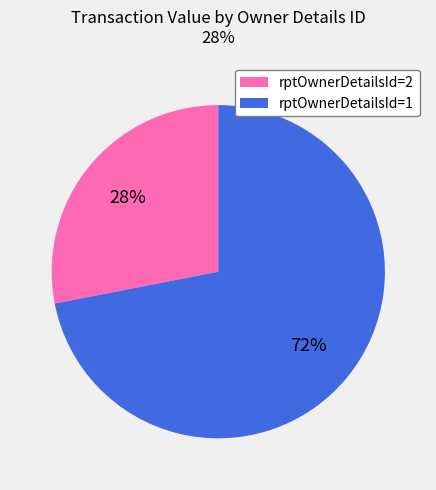

Is there a majority slice in this chart?

Yes